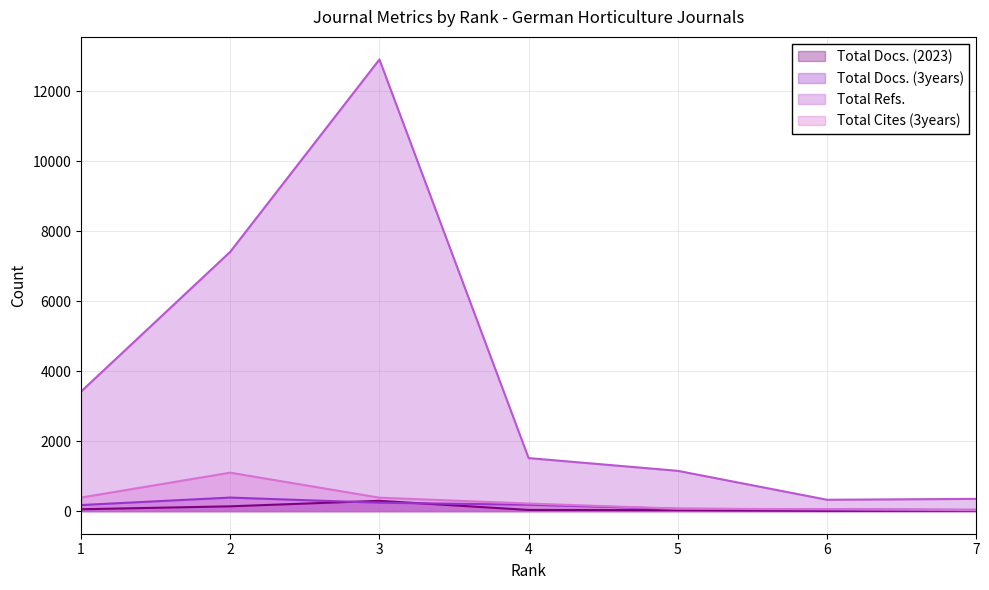

Where is Total Docs. (3years) nearest to the value 213?

3